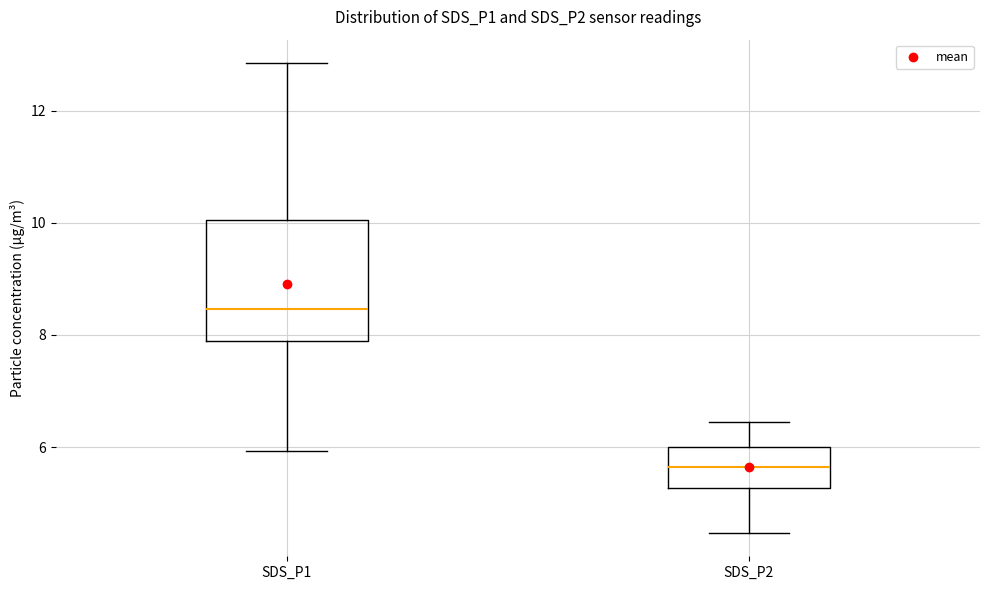

Comparing the boxes themselves (not the whiskers), which one is the tallest?

SDS_P1